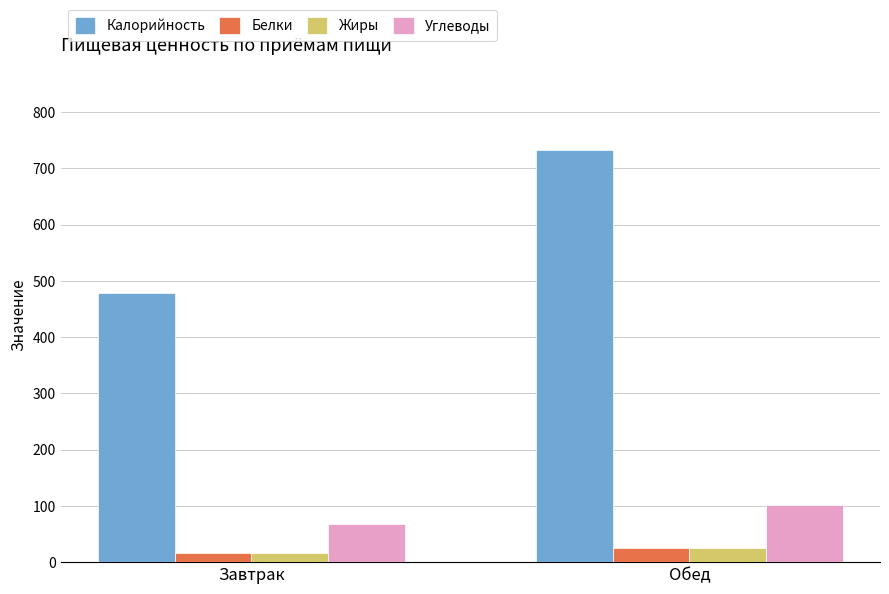

What is the sum of all Белки values?

41.8